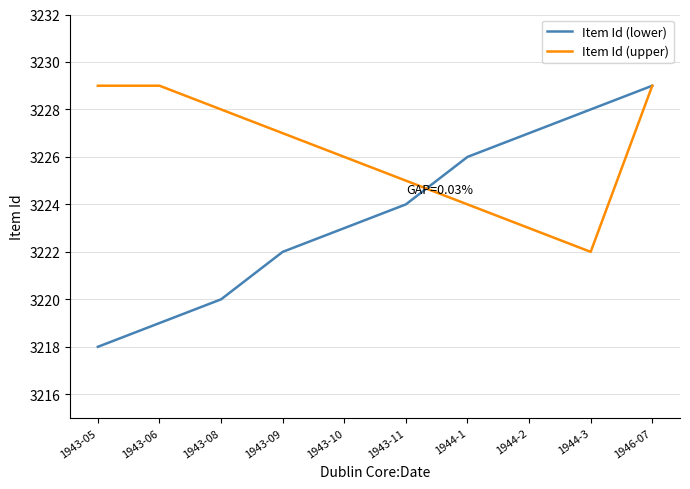

What position from the right is 1944-3?

2